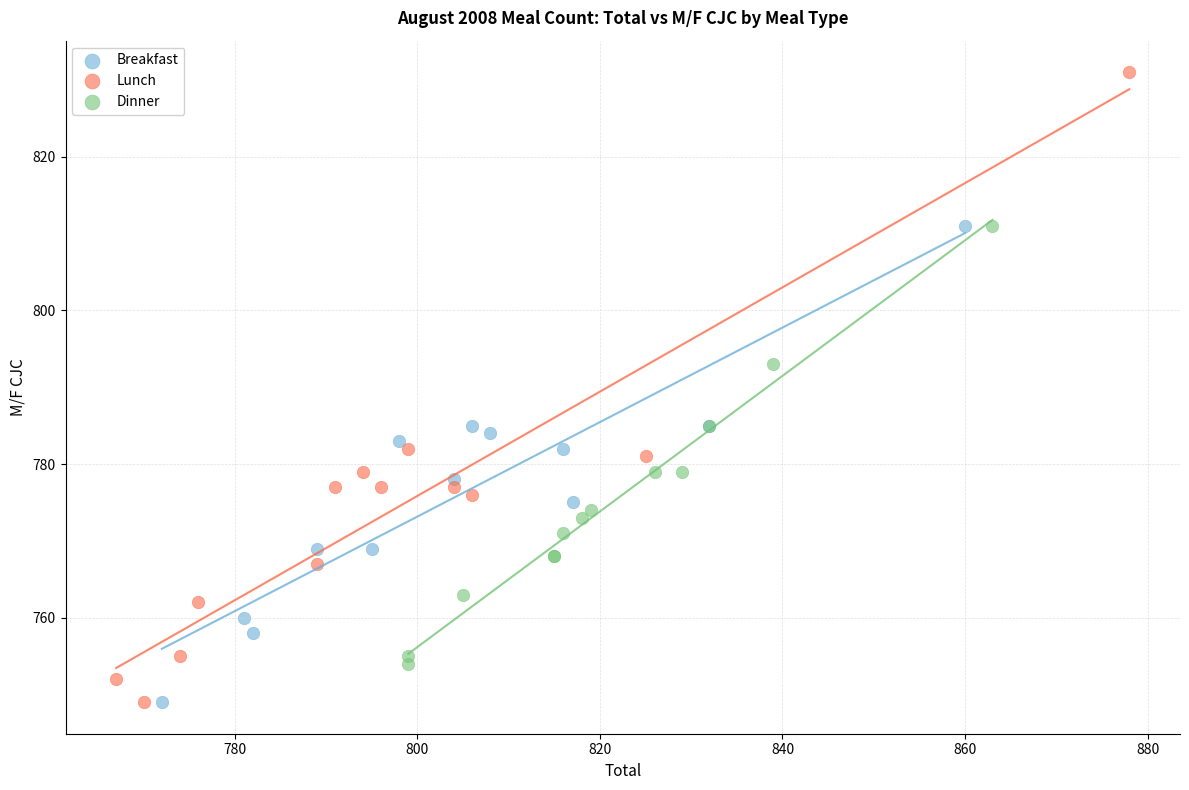

Which series reaches the maximum Y coordinate?

Lunch